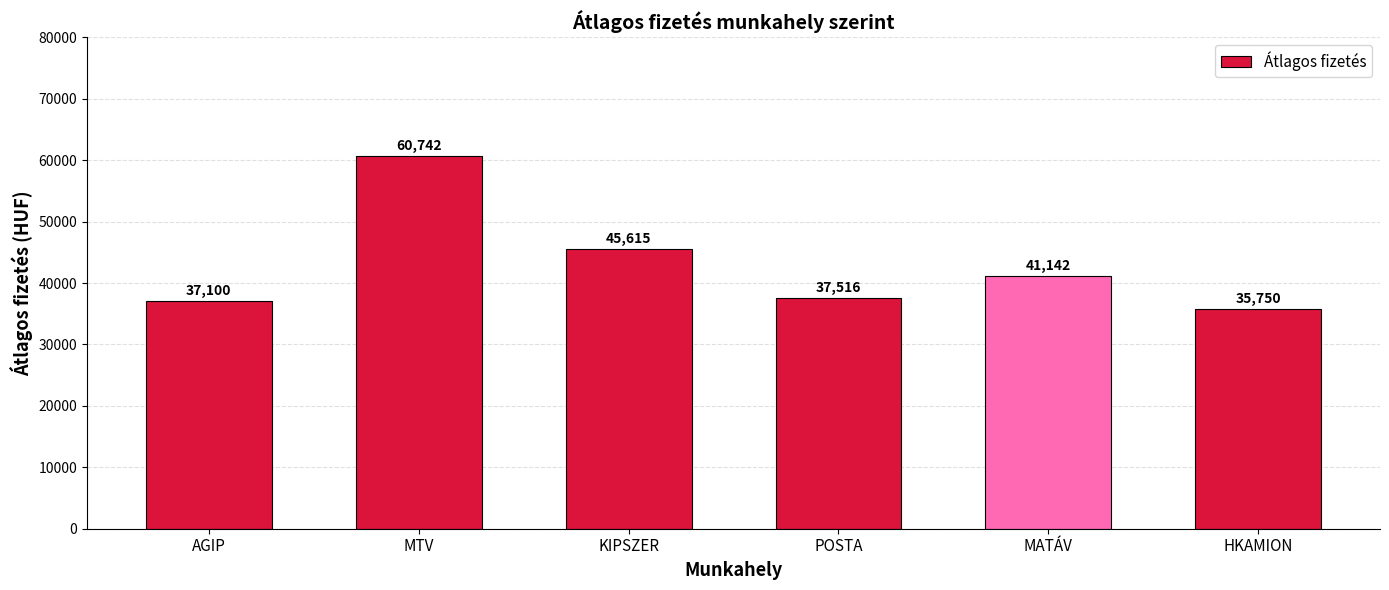

How many series are shown in this chart?

1